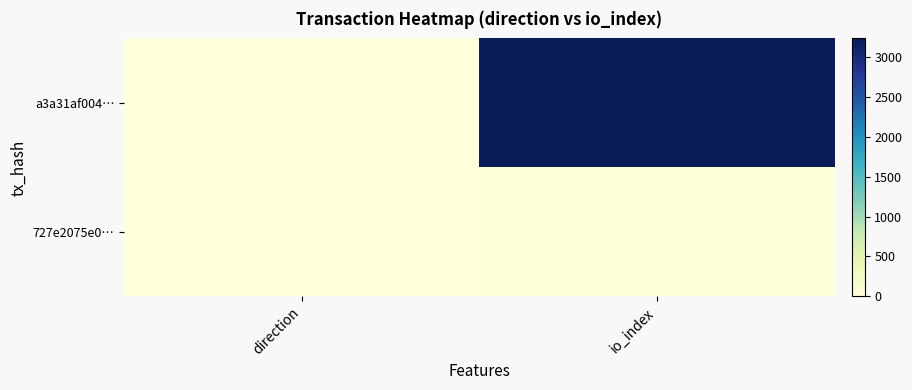

Reading right to left, what are all the values shown in this chart?

a3a31af004…: io_index=3238	direction=-1
727e2075e0…: io_index=22	direction=1